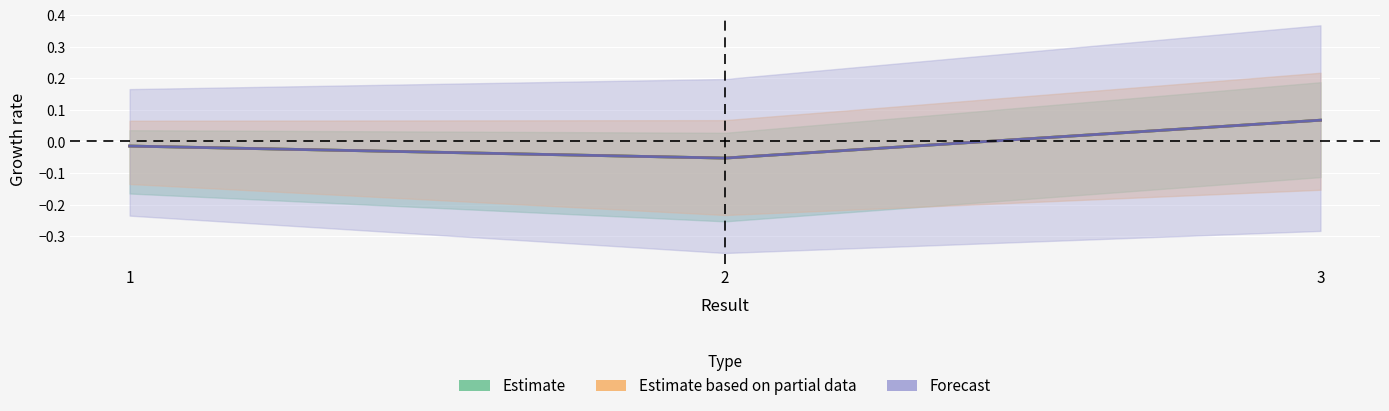

Reading right to left, list all the values displayed in this chart.

Estimate: 3=0.1	2=-0.1	1=-0.0
Estimate based on partial data: 3=0.1	2=-0.1	1=-0.0
Forecast: 3=0.1	2=-0.1	1=-0.0